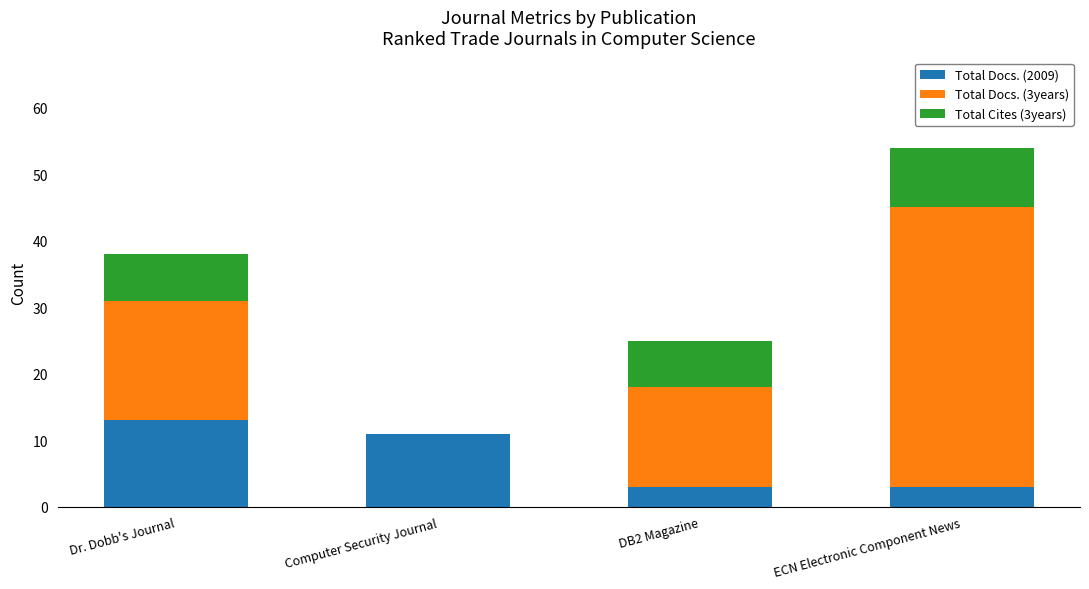

True or false: Total Docs. (2009) has a value of 4 at Dr. Dobb's Journal.

False